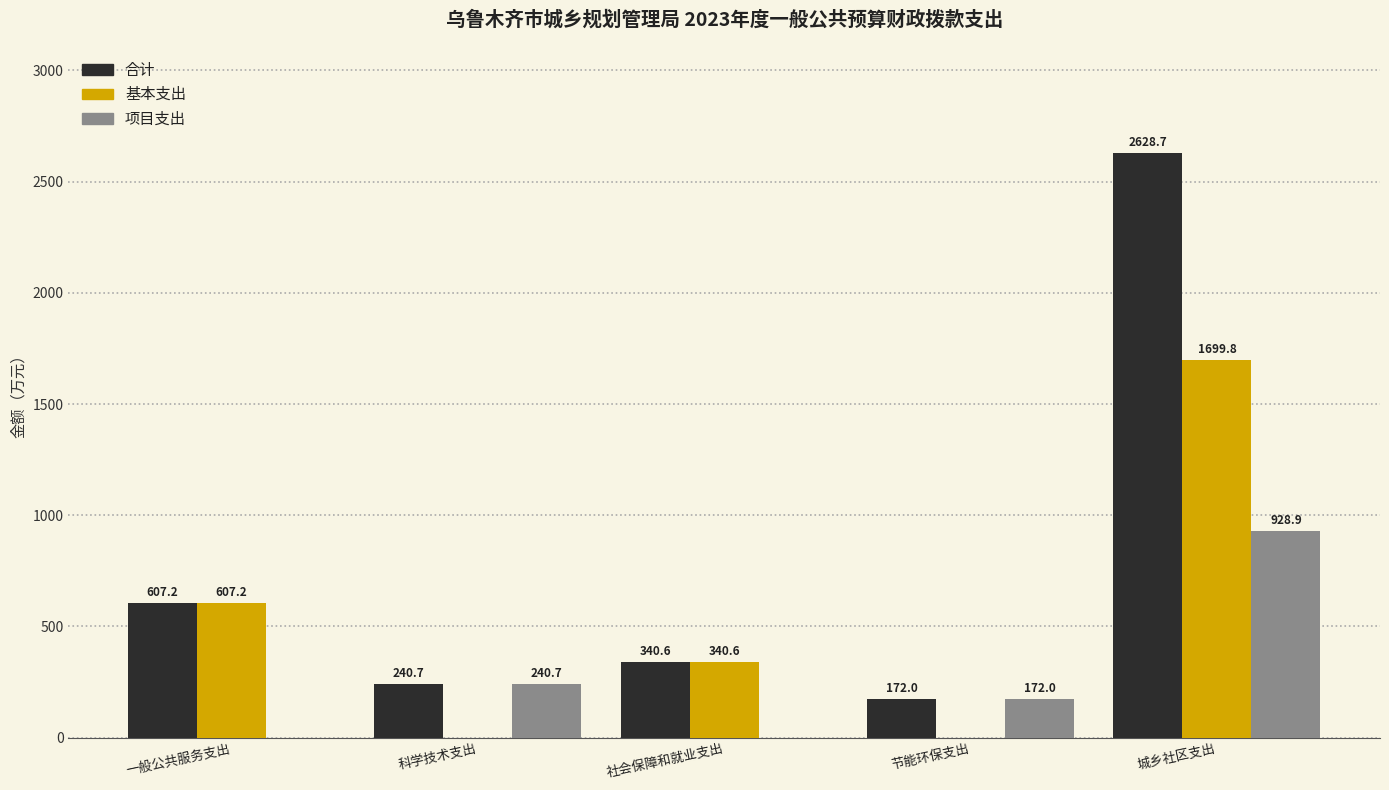

Is it true that 基本支出 equals 607.2 at 一般公共服务支出?

True